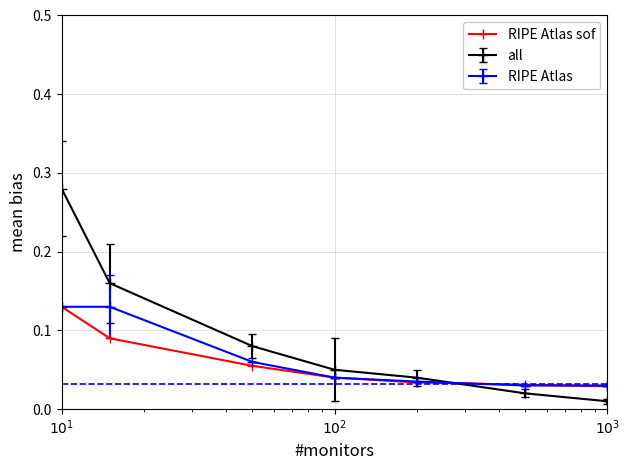

True or false: RIPE Atlas sof has more than 2 interior local peaks.

False